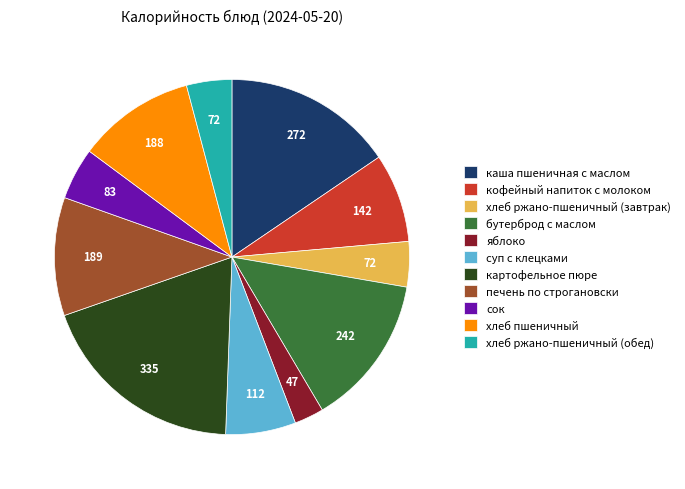

The бутерброд с маслом slice represents 14% of the pie. True or false?

True